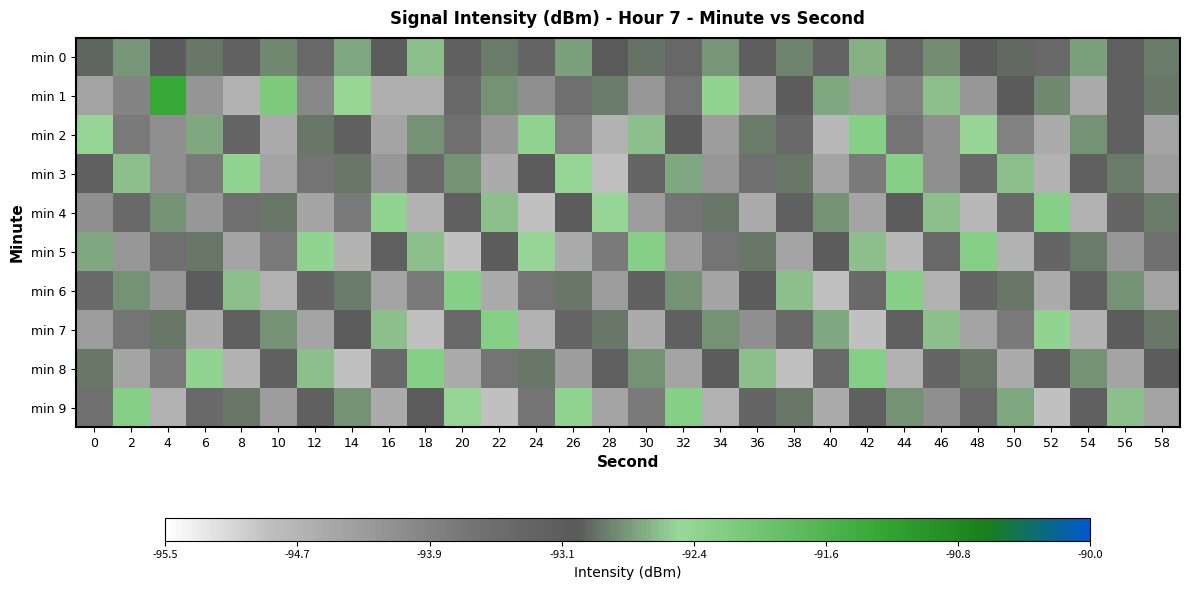

At how many categories does at least one series exceed -93?

30